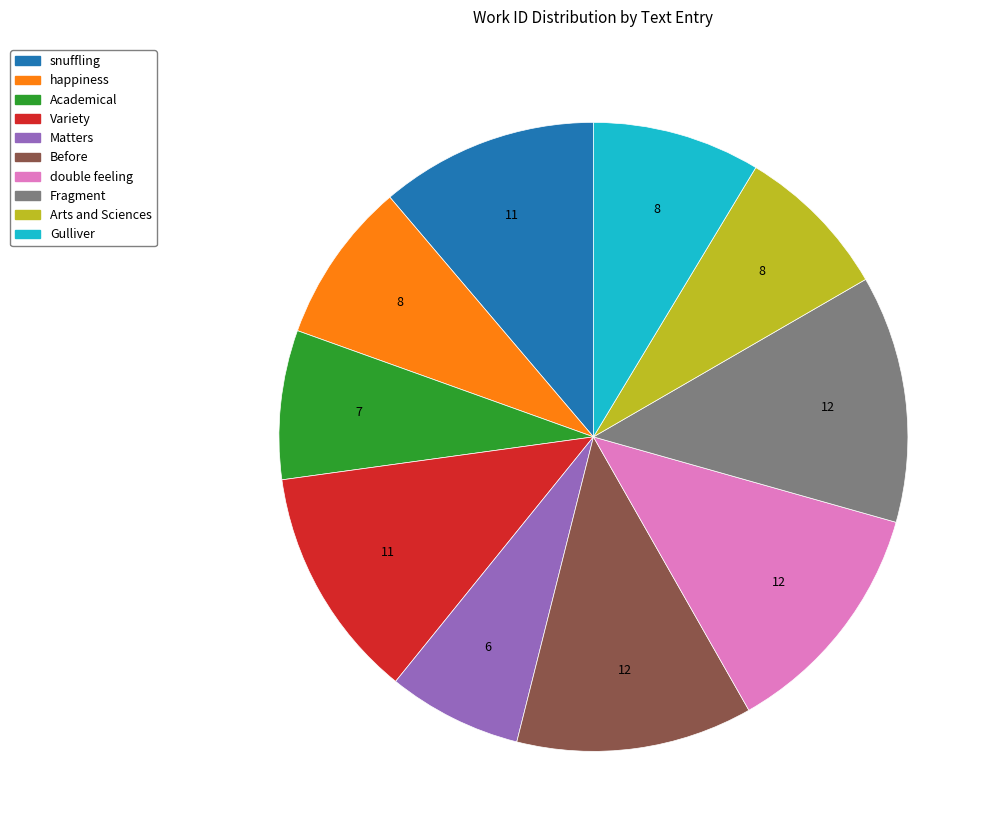

Which slice is the smallest?

Matters